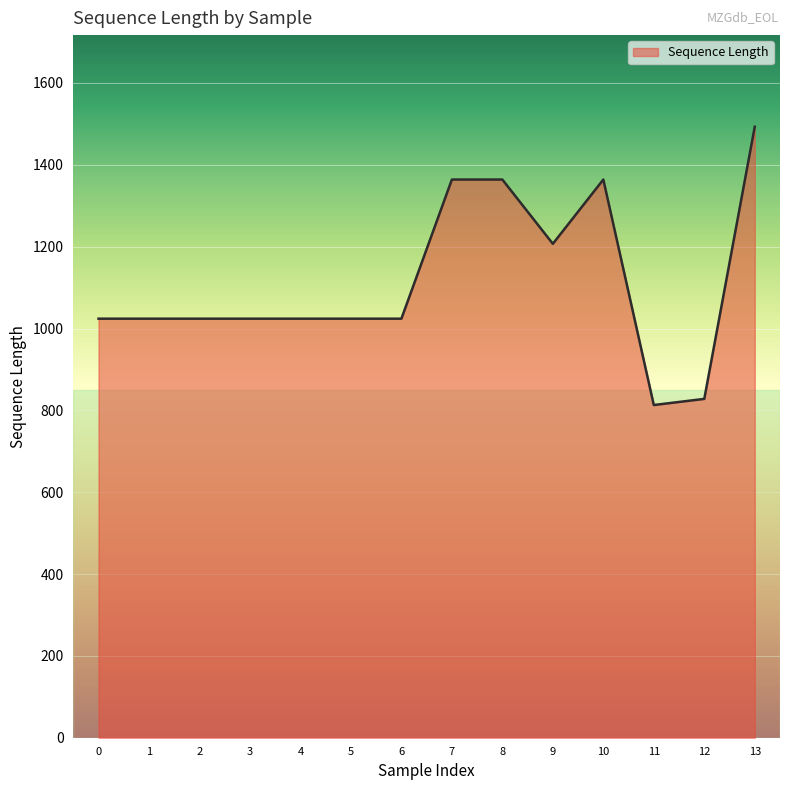

The value at 7 is 1880. True or false?

False